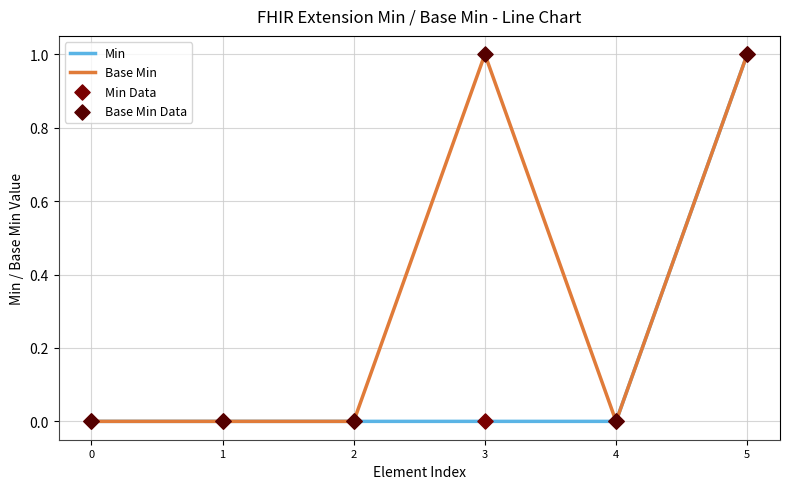

Which series has the widest spread of Y values?

Min